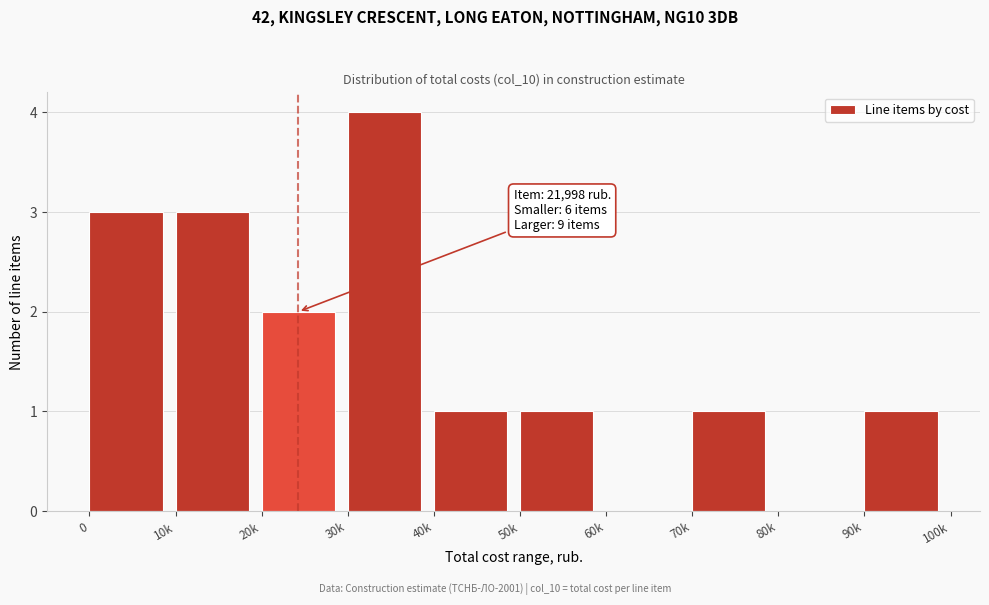

Reading left to right, what are all the values shown in this chart?

0=3	10k=3	20k=2	30k=4	40k=1	50k=1	60k=0	70k=1	80k=0	90k=1